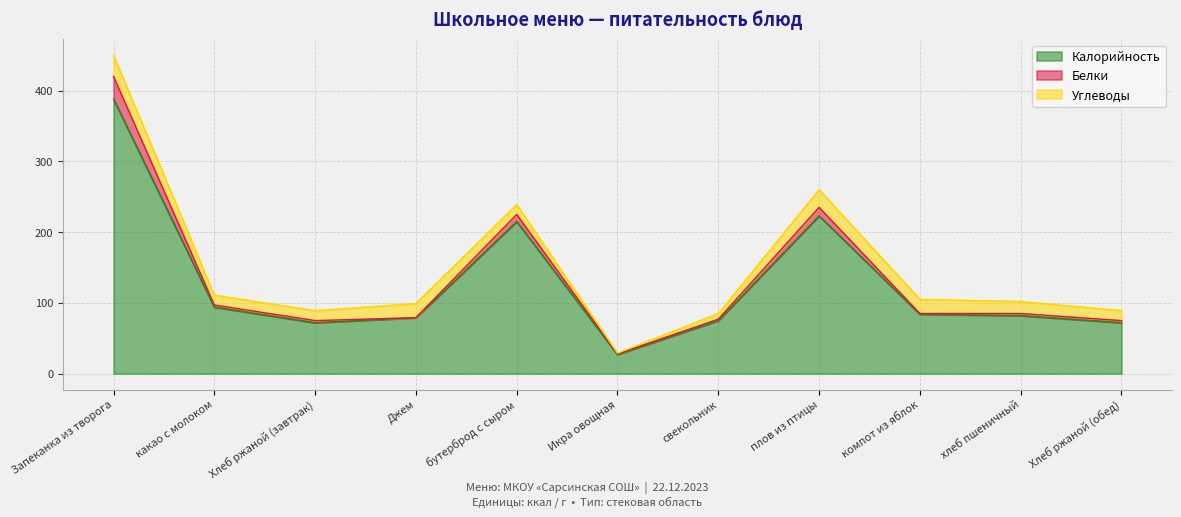

Between плов из птицы and хлеб пшеничный, which series saw the biggest shift?

Калорийность